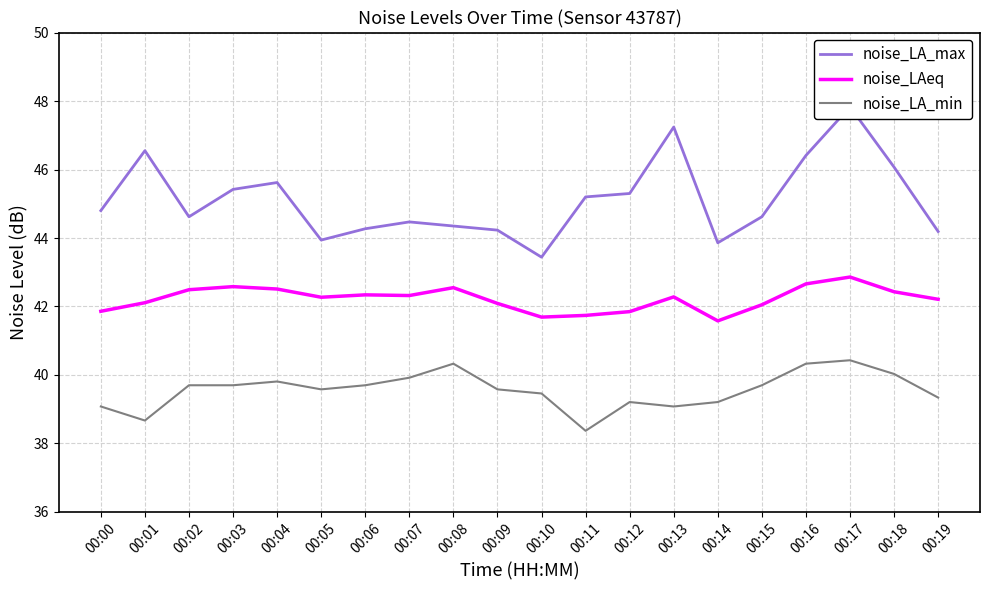

True or false: noise_LA_max and noise_LAeq cross at least once.

False